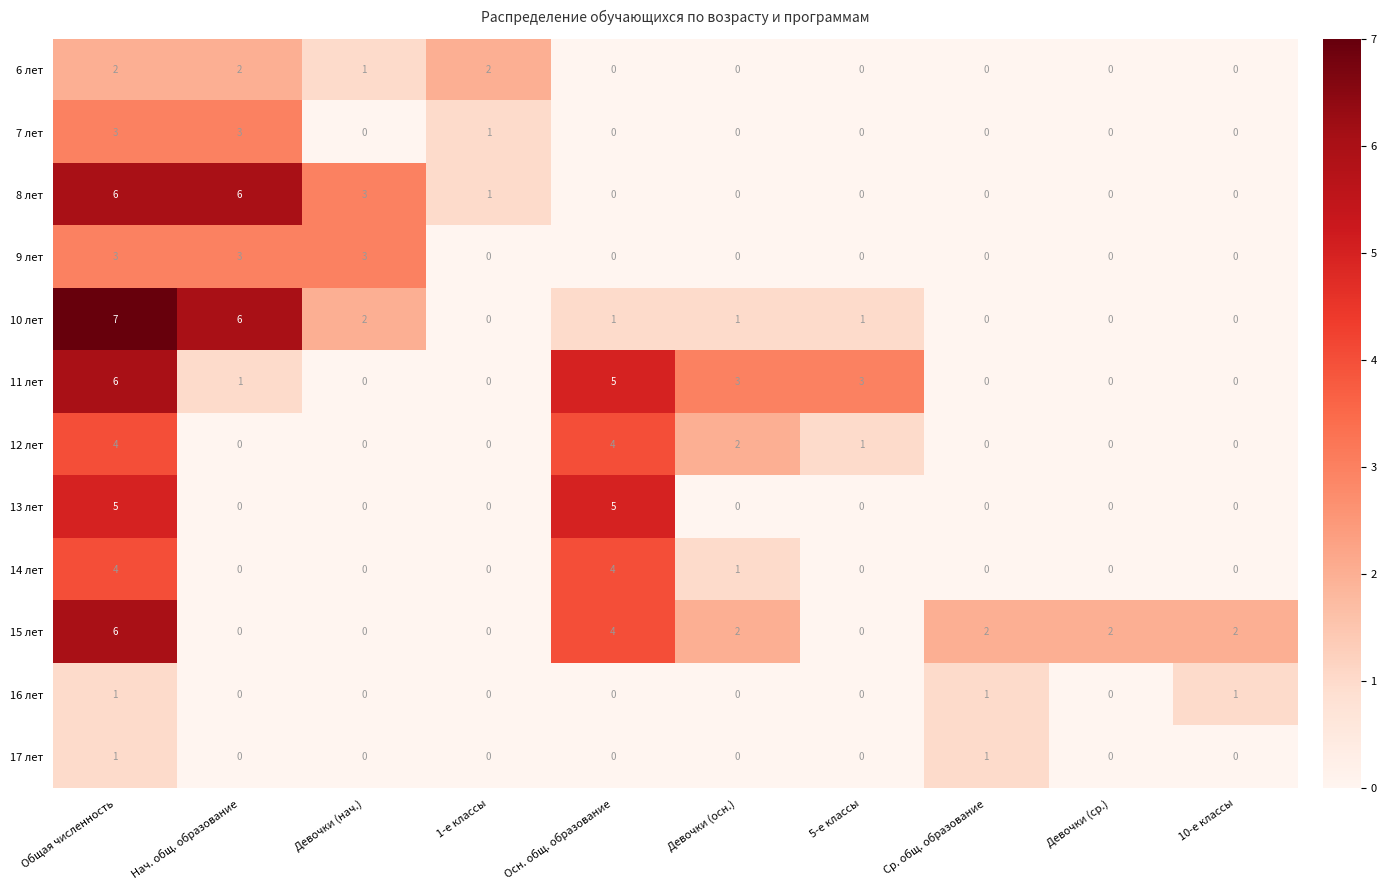

At which label does 10 лет reach its peak?

Общая численность